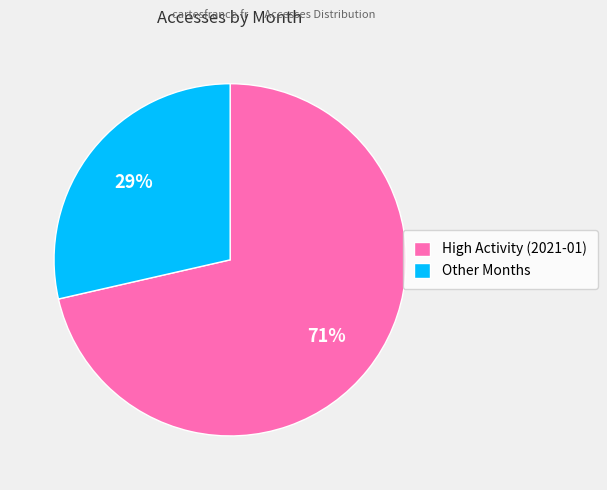

To the nearest percent, what portion does Other Months represent?

29%